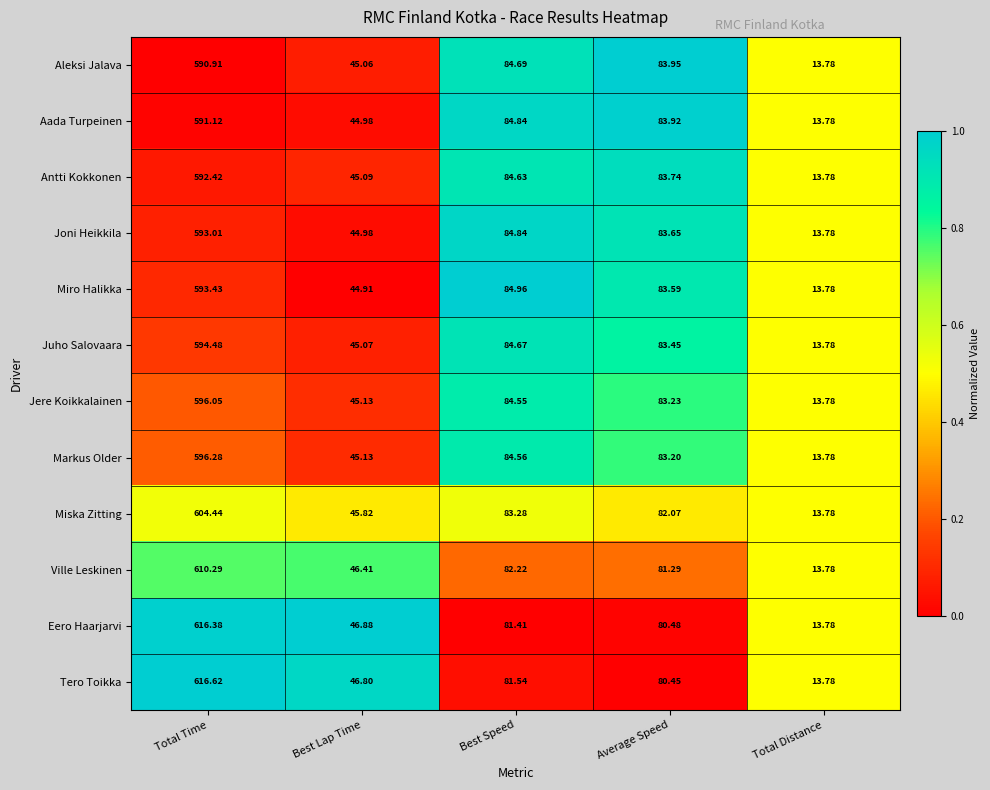

Is the value of Jere Koikkalainen at Average Speed greater than the value of Aada Turpeinen at Best Lap Time?

Yes